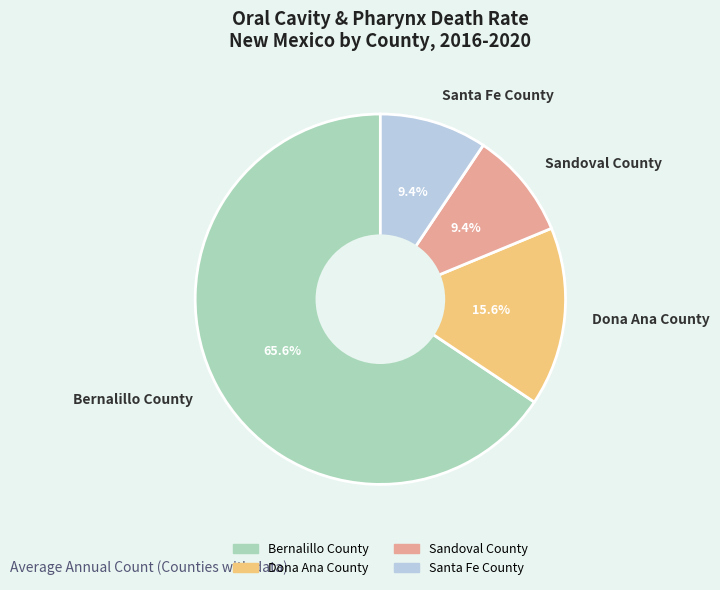

What is the largest slice in the pie chart?

Bernalillo County